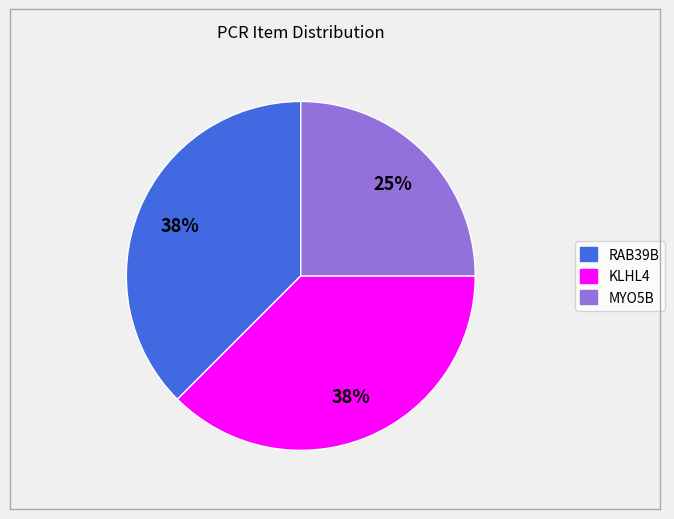

Is the sum of MYO5B and RAB39B greater than half?

Yes